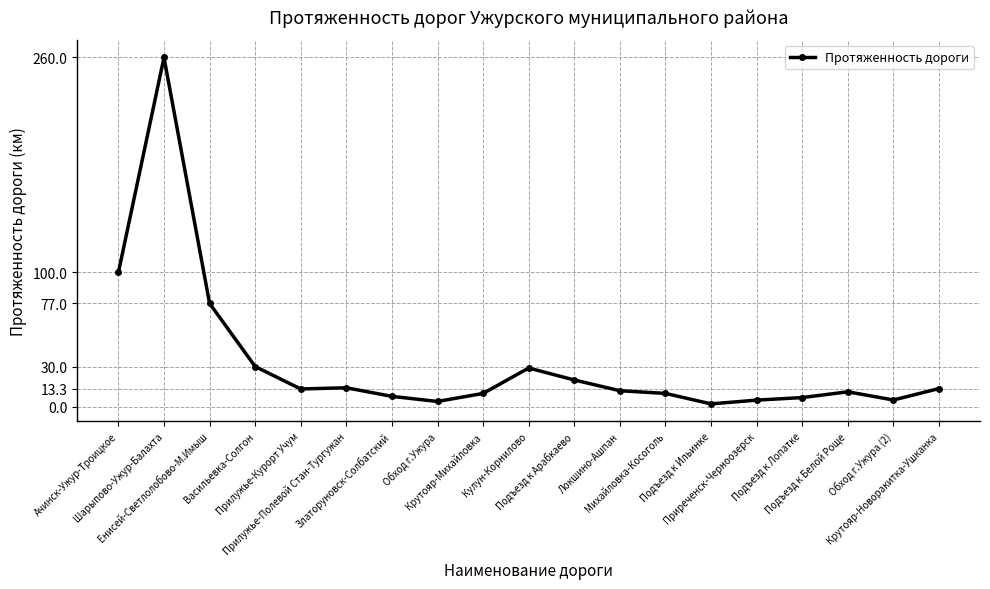

What is the greatest value displayed?

260.0